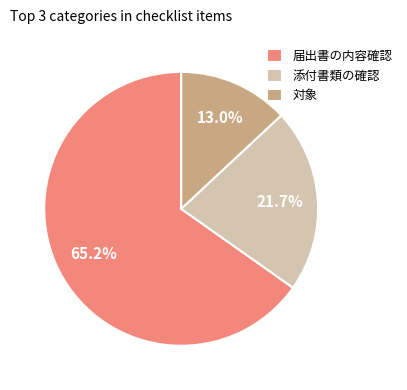

To the nearest percent, what is the average slice percentage?

33%